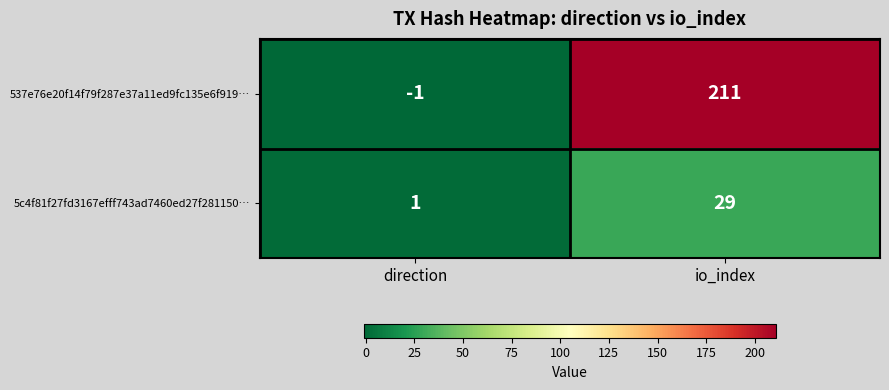

Rank the series by their maximum value, from lowest to highest.

5c4f81f27fd3167efff743ad7460ed27f281150…, 537e76e20f14f79f287e37a11ed9fc135e6f919…